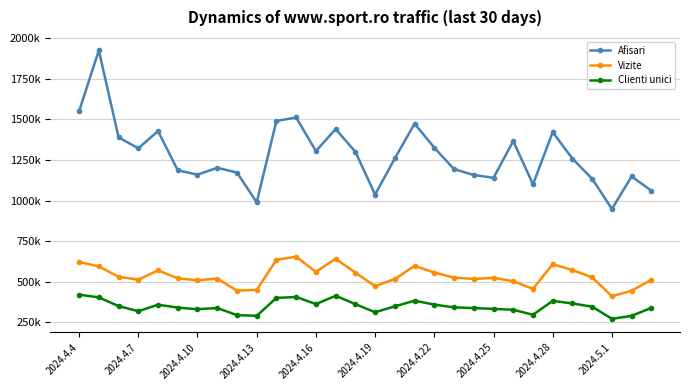

True or false: Clienti unici and Vizite intersect in this chart.

False